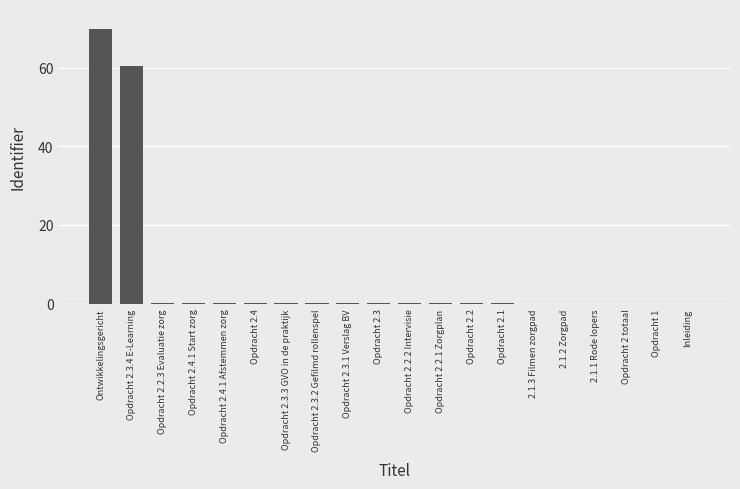

How many series are shown in this chart?

1